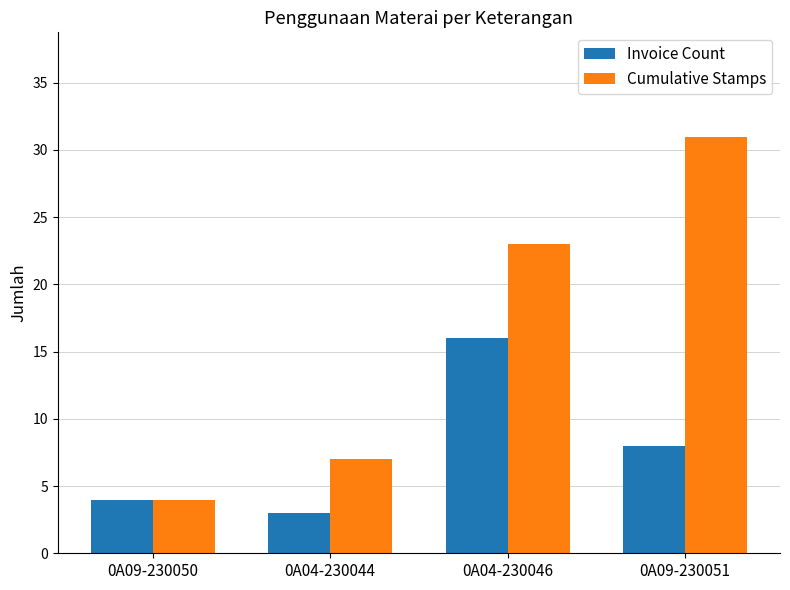

What is the total value across all series at 0A09-230050?

8